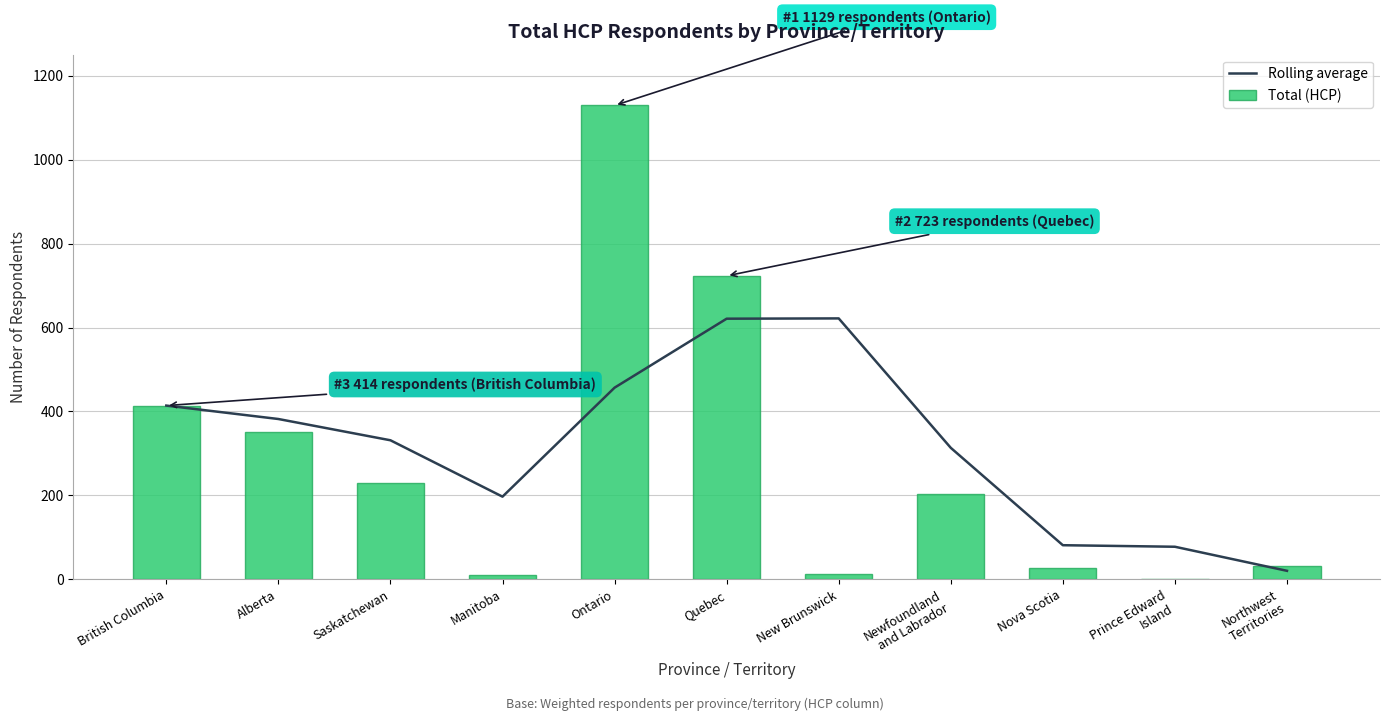

At which label is Rolling average closest to 321?

Newfoundland
and Labrador